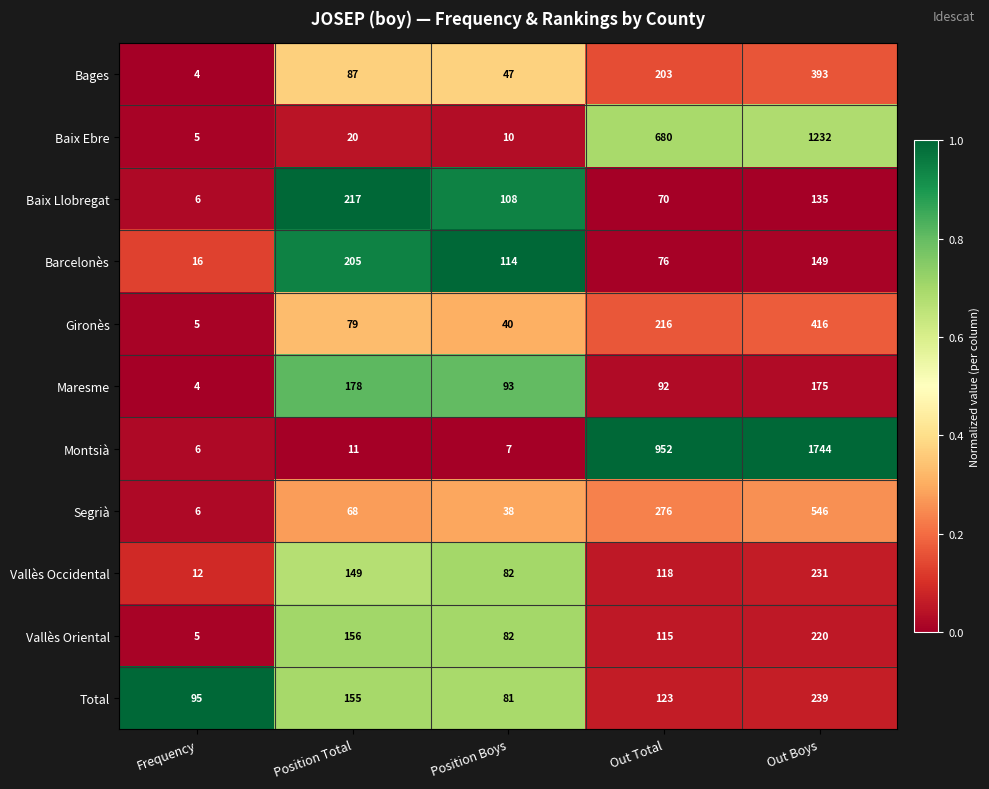

What is the average value of the Vallès Occidental series?

118